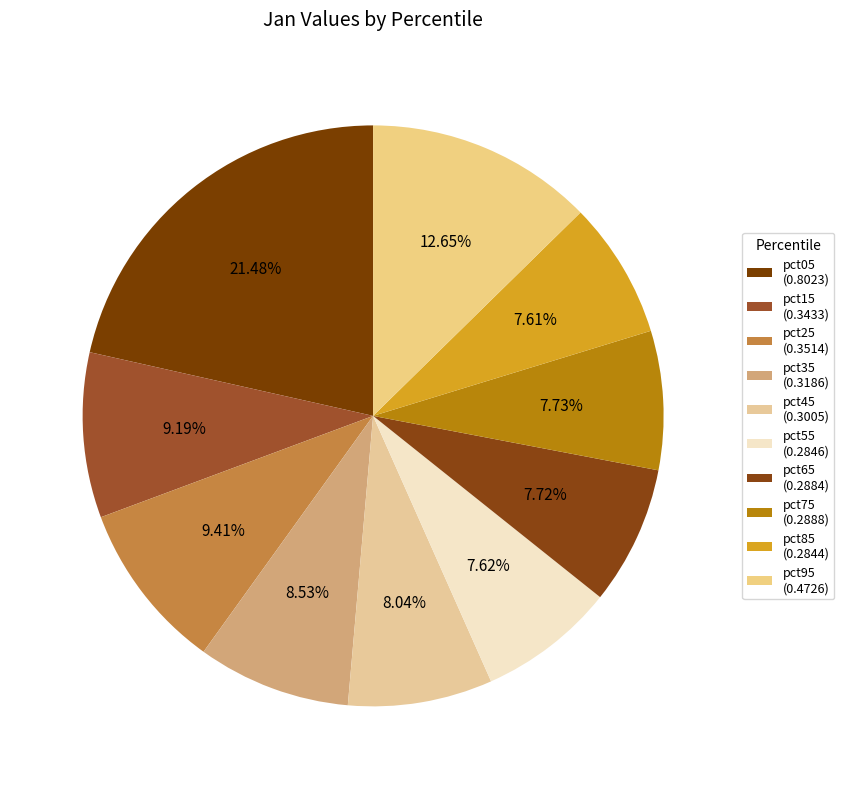

True or false: pct95 accounts for 13% of the total.

True